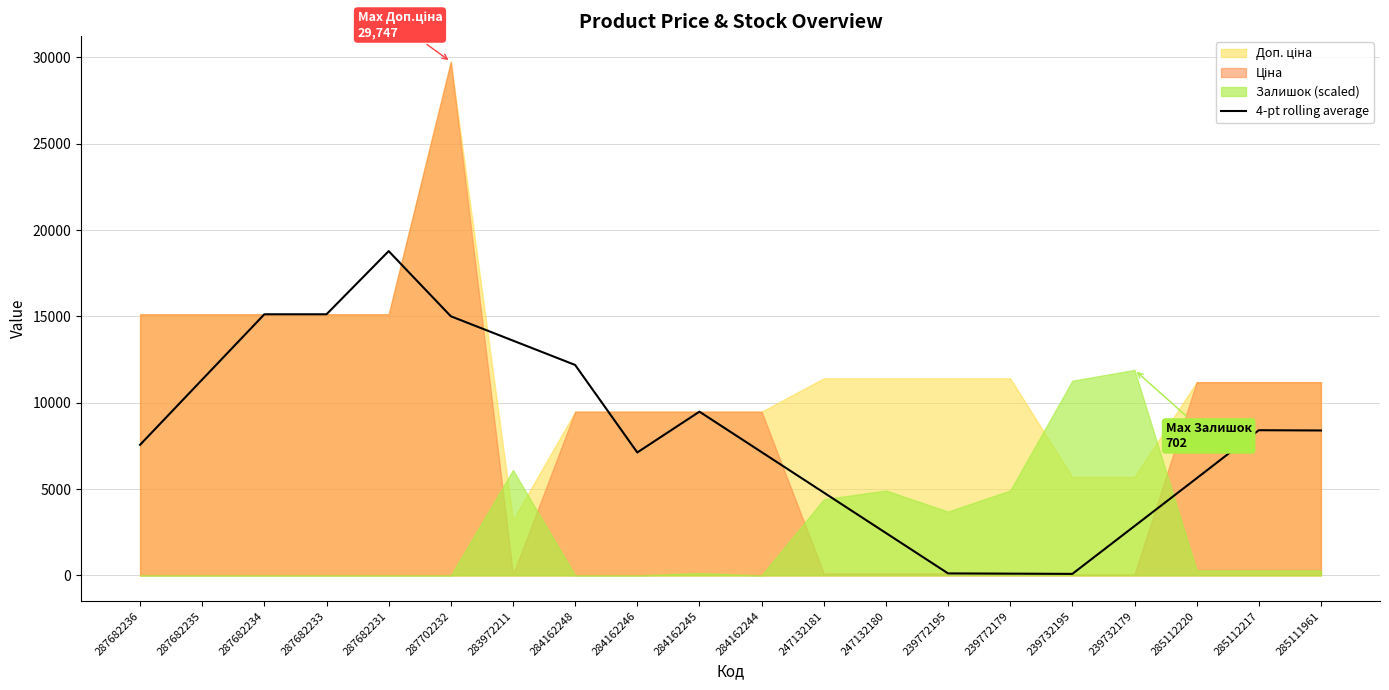

The 4-pt rolling average series shows 14245.1 at 284162245. True or false?

False